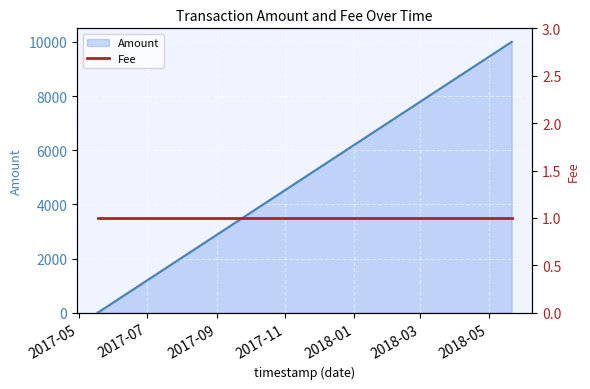

The chart shows a value of 2 at 2017-05-18 00:37:04. True or false?

False